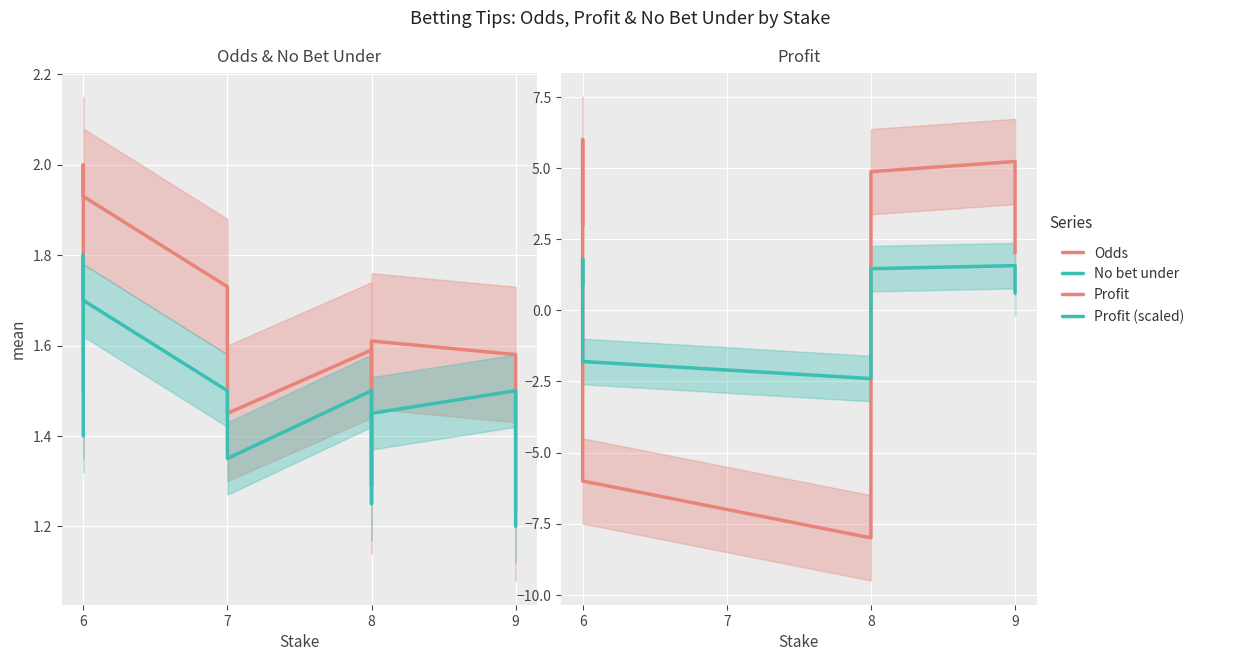

At which label does Profit first exceed 2?

6